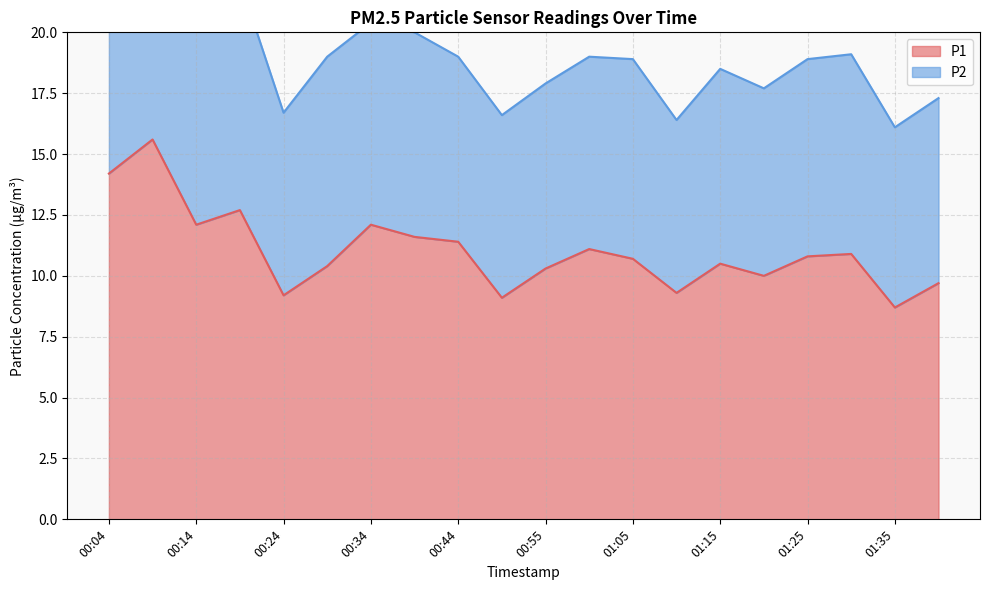

The chart shows a value of 11.4 at 00:44. True or false?

True